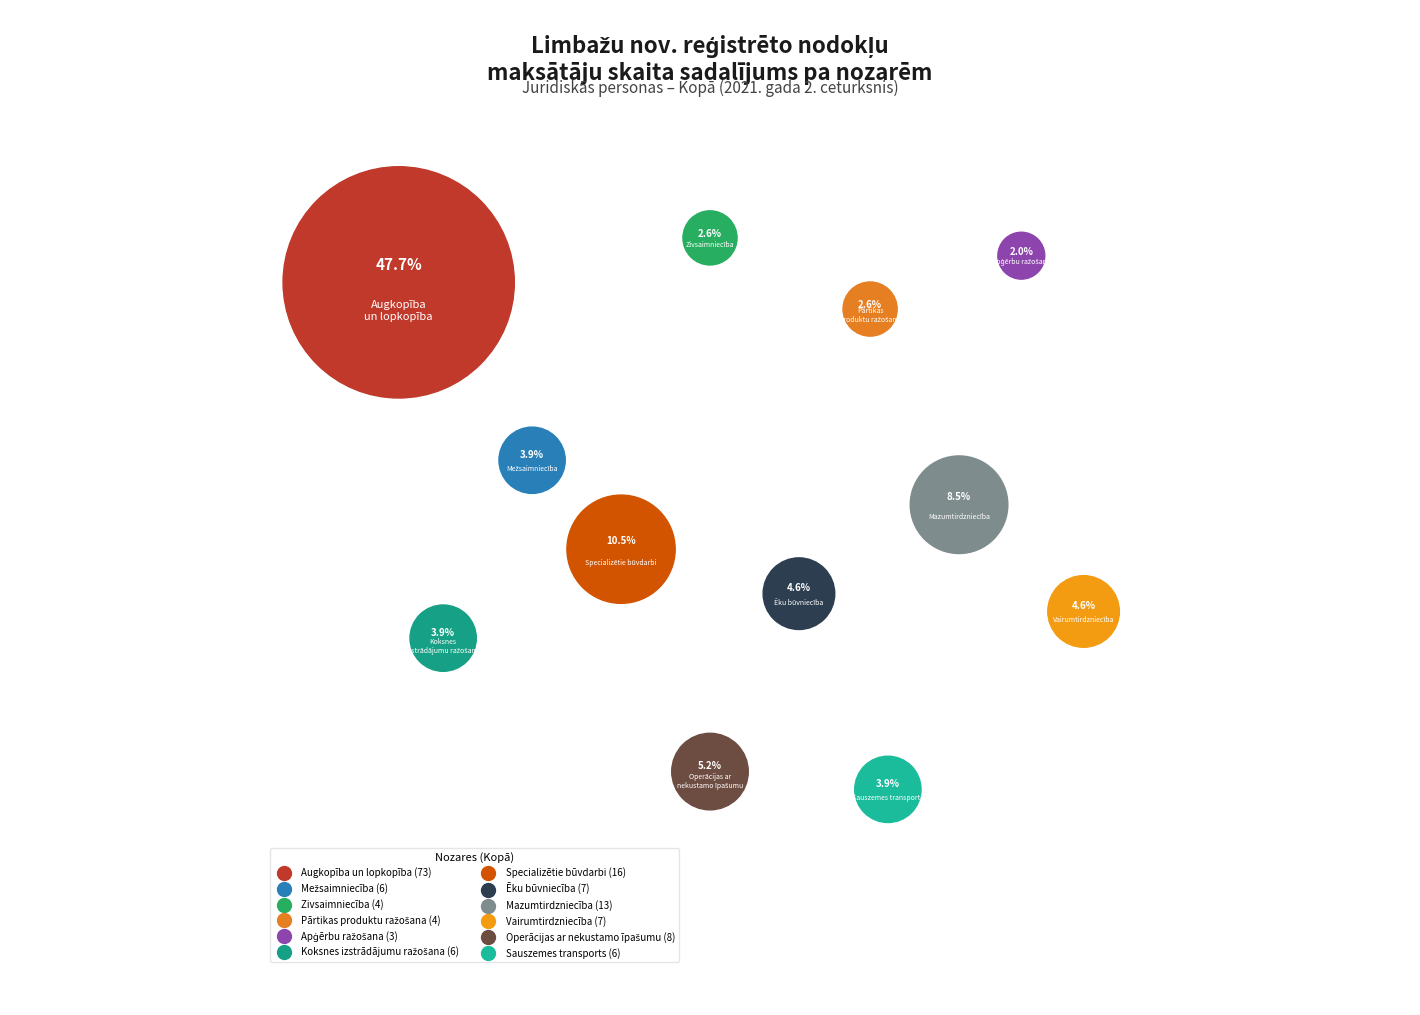

To the nearest percent, what percentage of the pie is Zivsaimniecība?

3%